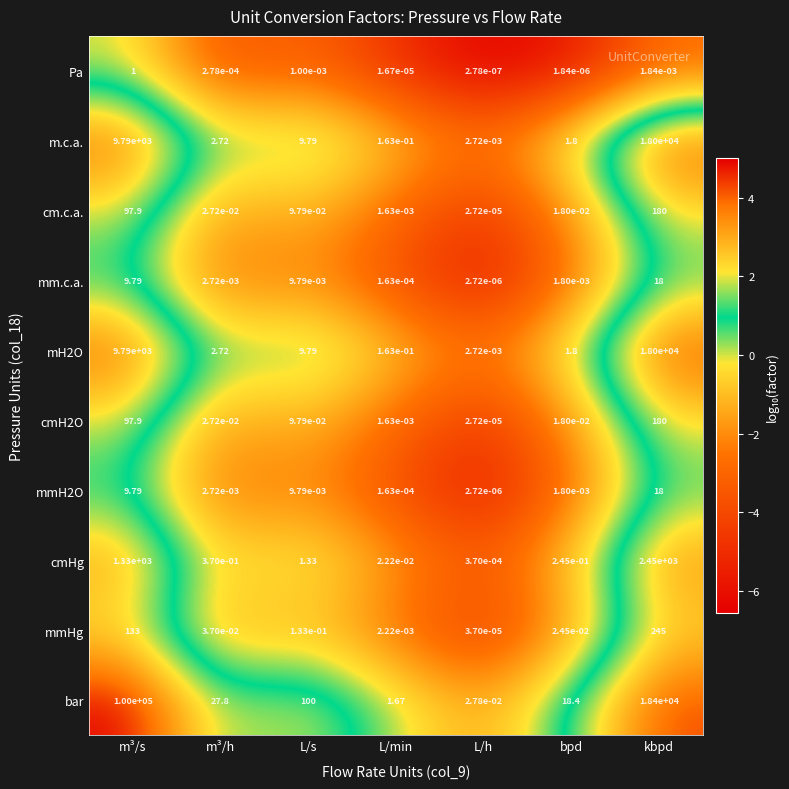

Which category has the highest value across all series?

m³/s